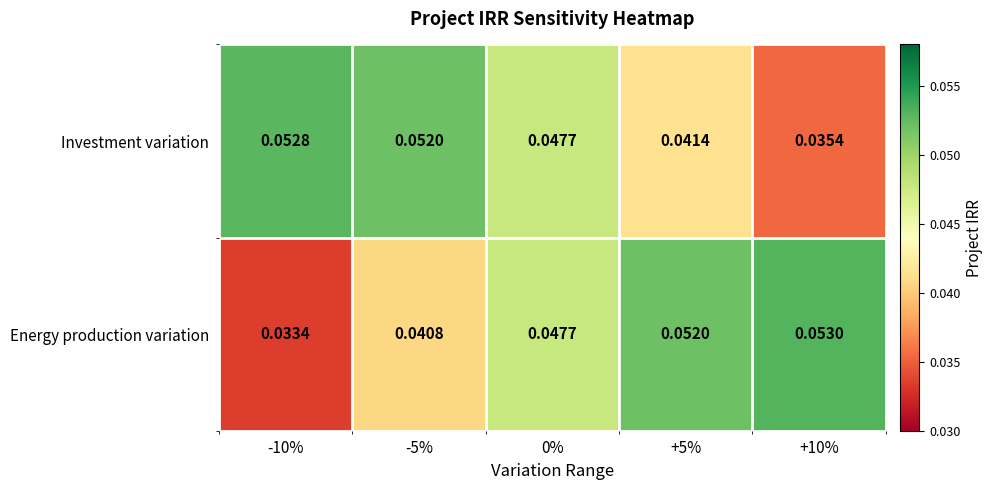

Which series has the widest spread of values?

Energy production variation